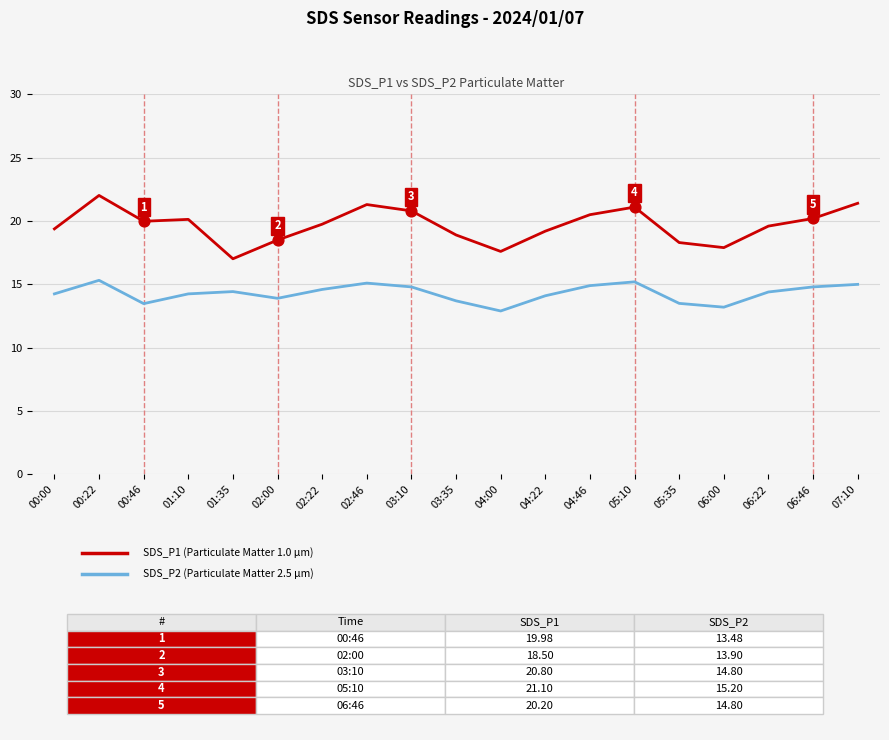

At which category is the sum across all series the highest?

00:22